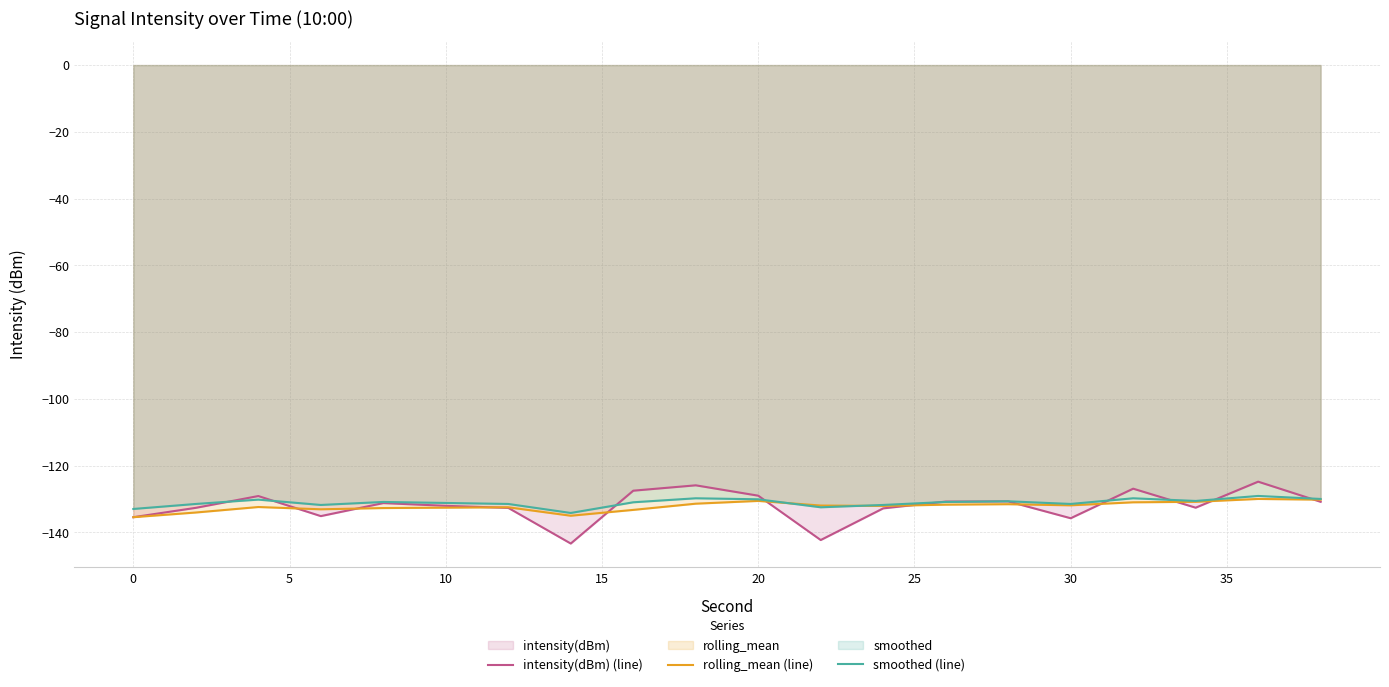

True or false: rolling_mean (line) has a value of -135.5 at 0.

True